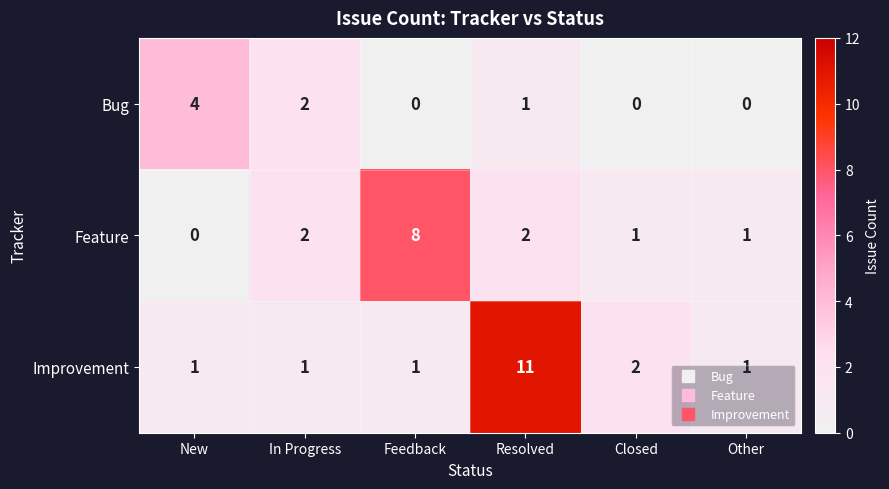

At which label is Bug closest to 2?

In Progress